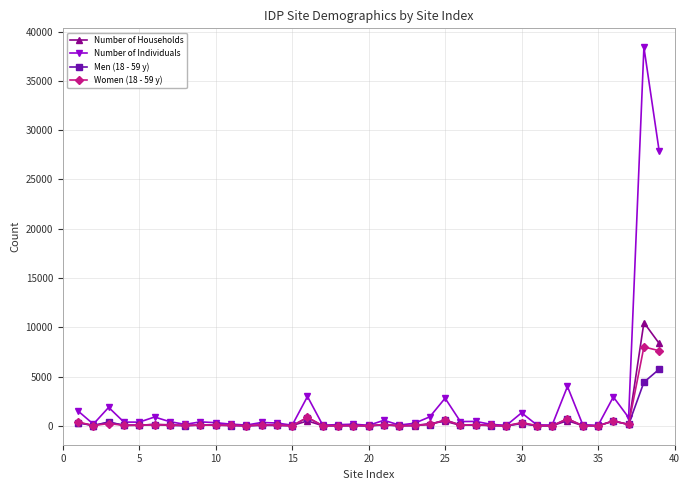

Rank the series by their maximum value, from highest to lowest.

Number of Individuals, Number of Households, Women (18 - 59 y), Men (18 - 59 y)